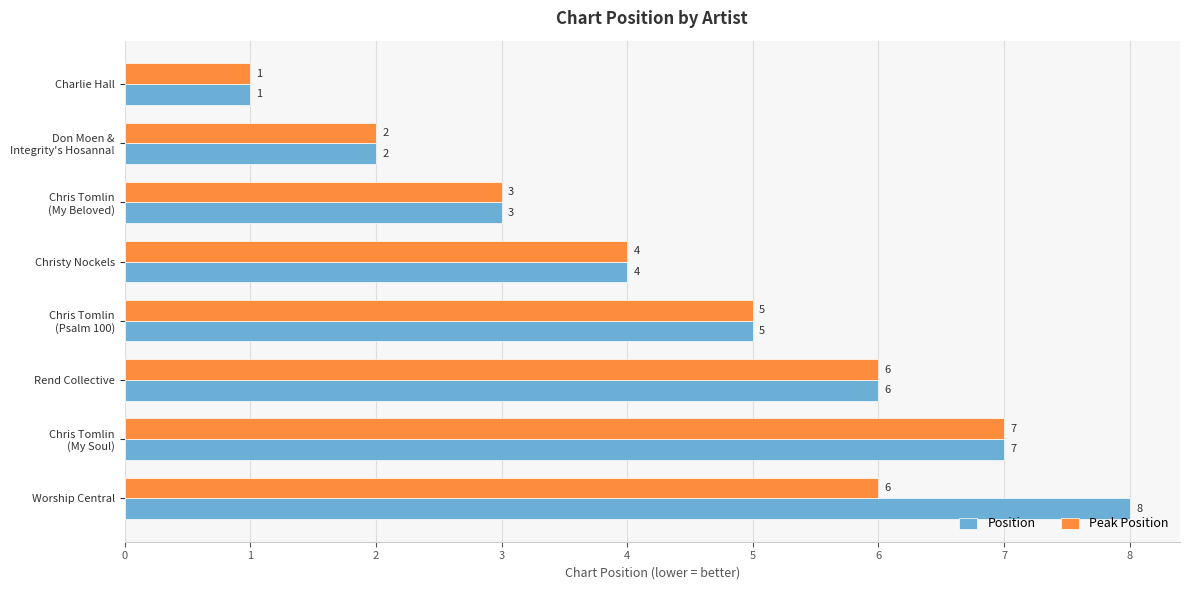

Which series has the largest total across all categories?

Position